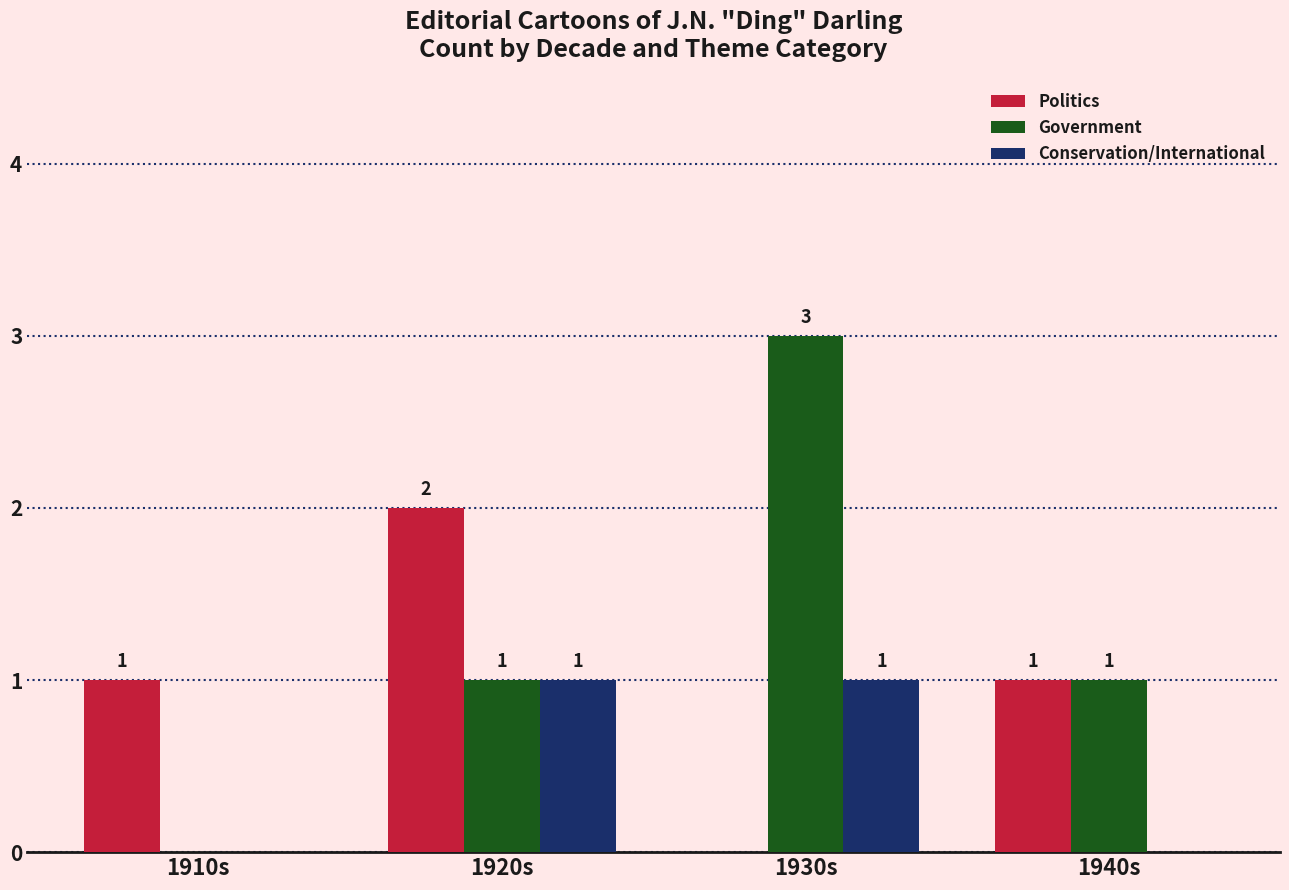

Read the Government value at 1920s.

1